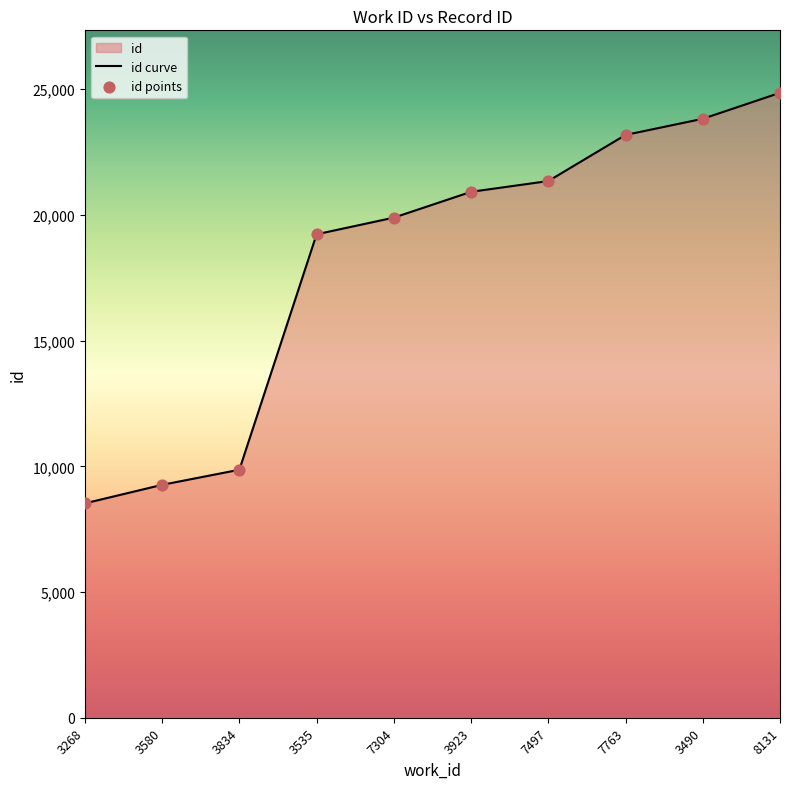

Is the value of id curve at 3580 greater than the value of id points at 3580?

No